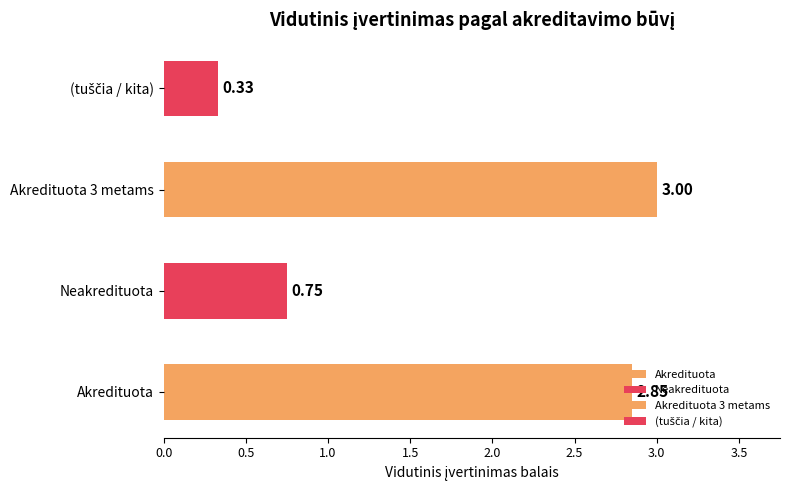

The chart shows a value of 5.0 at Akredituota 3 metams. True or false?

False